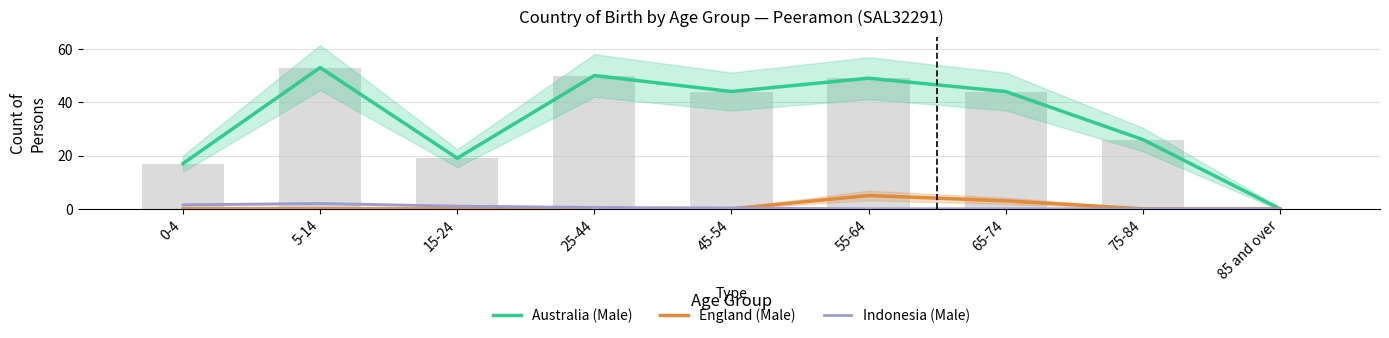

Reading left to right, transcribe all the data shown in this chart.

Australia (Male): 17.0	53.0	19.0	50.0	44.0	49.0	44.0	26.0	0.0
England (Male): 0.0	0.0	0.0	0.0	0.0	5.0	3.0	0.0	0.0
Indonesia (Male): 1.5	2.0	1.0	0.5	0.3	0.0	0.0	0.0	0.0